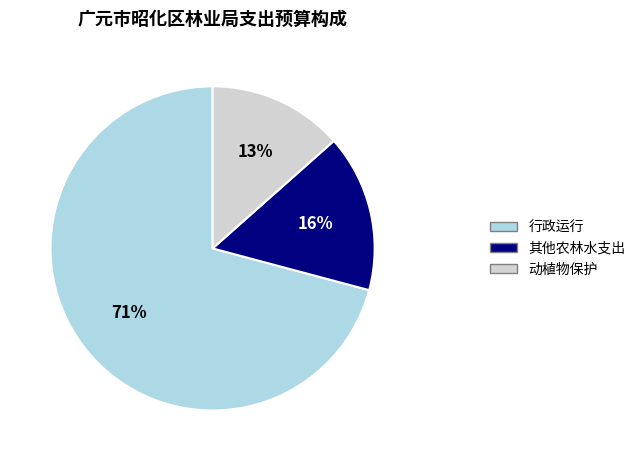

Count the number of slices in the pie.

3